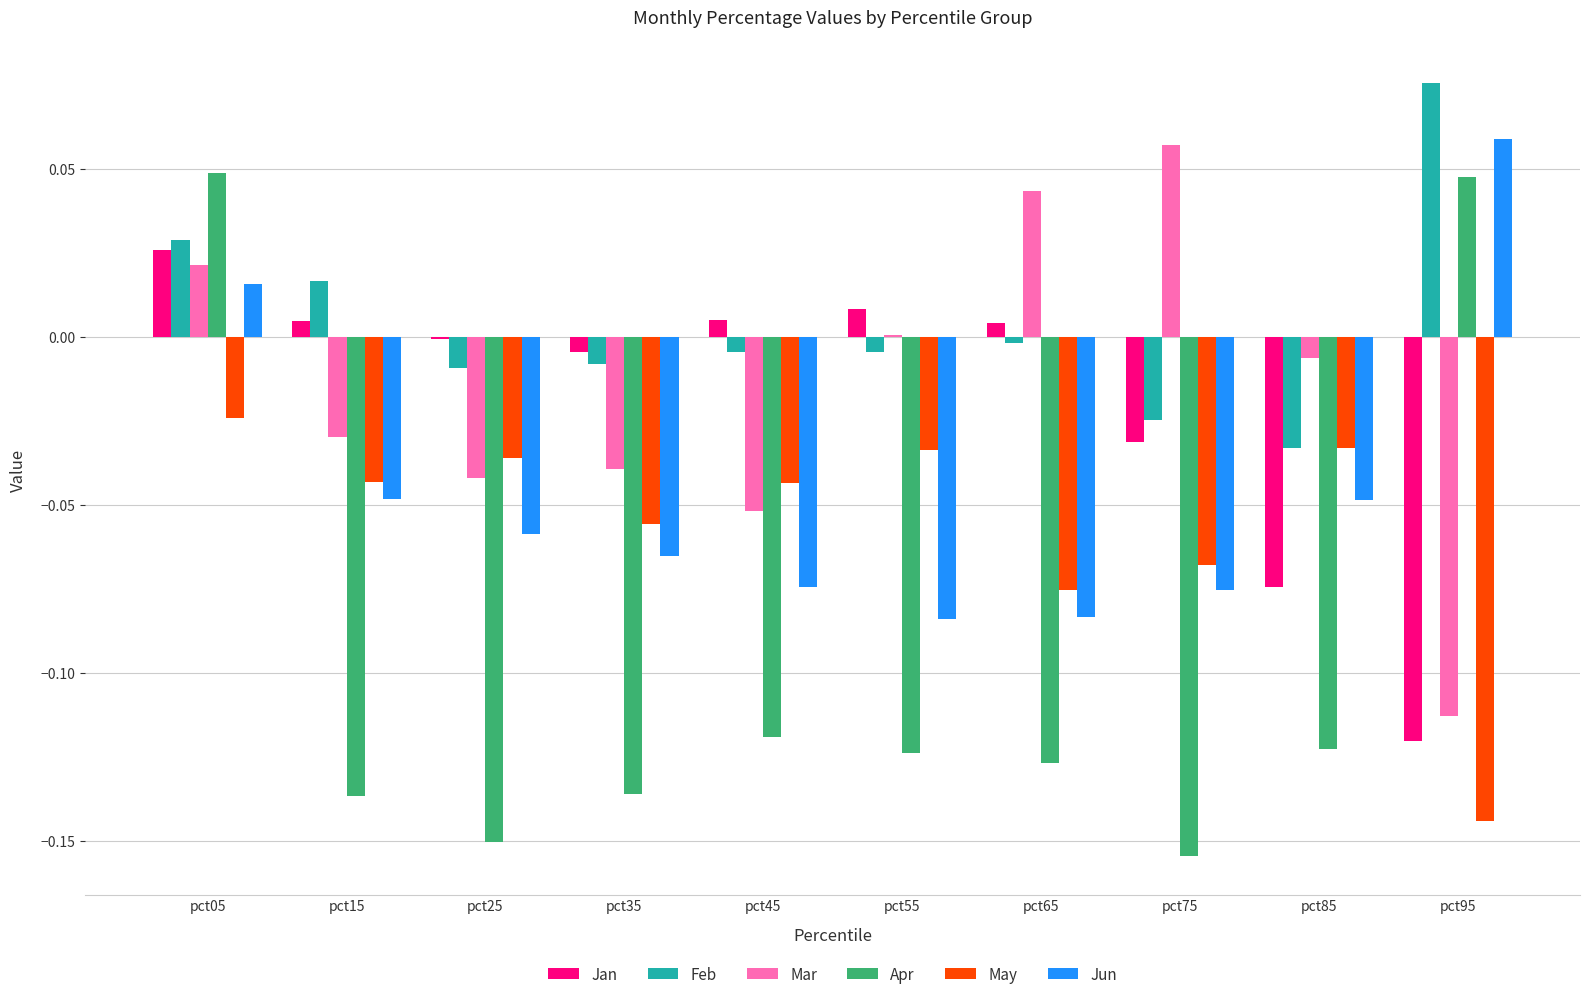

True or false: Feb has a value of -0.0 at pct65.

True